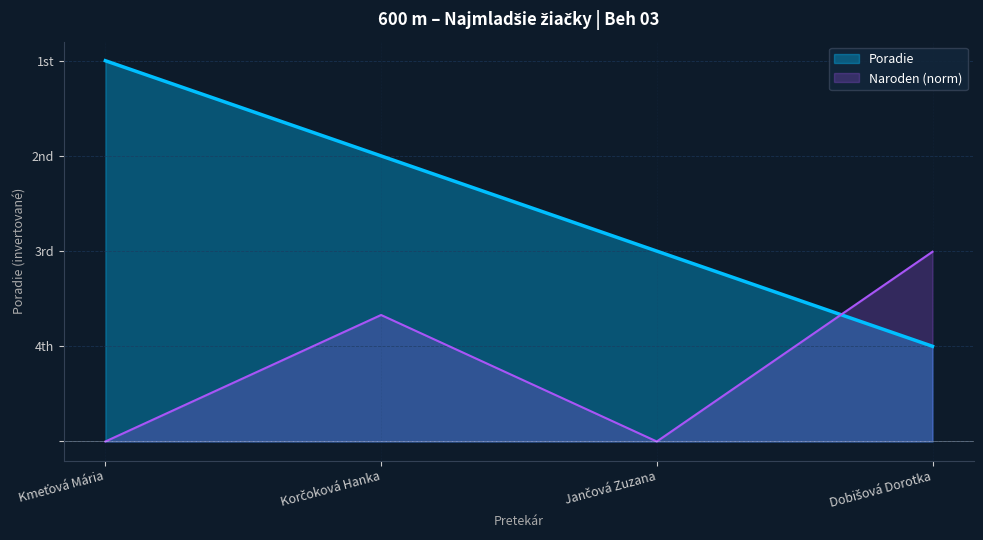

What is the change in value from Jančová Zuzana to Dobišová Dorotka?

-1